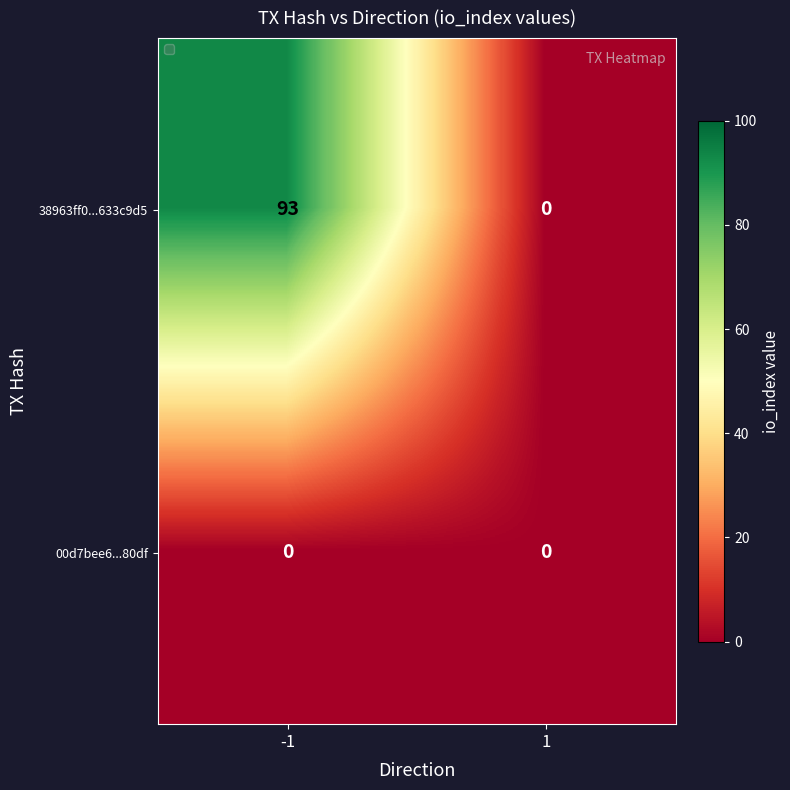

Rank the series by their maximum value, from lowest to highest.

00d7bee6...80df, 38963ff0...633c9d5